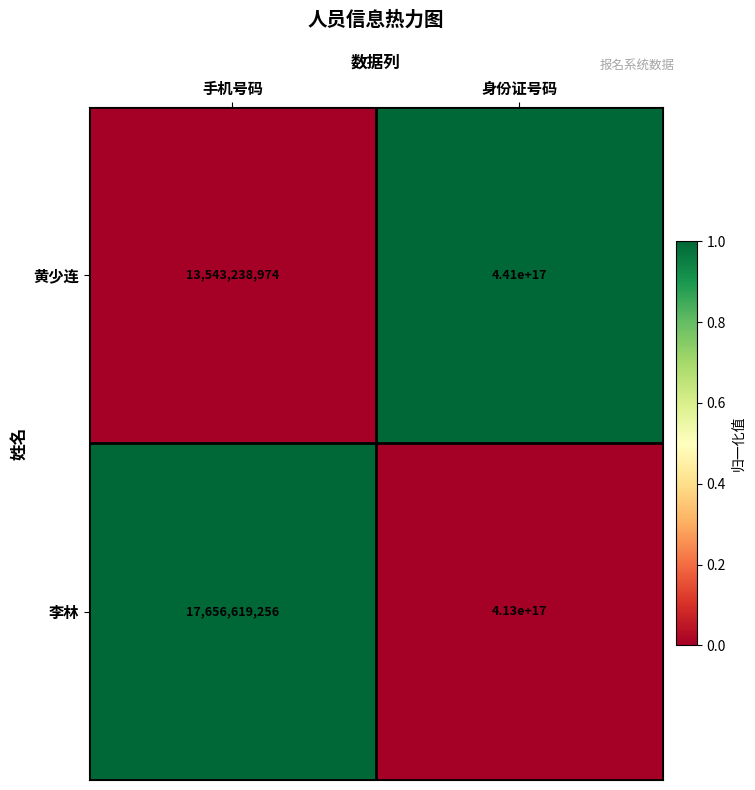

At which category is the sum across all series the highest?

身份证号码